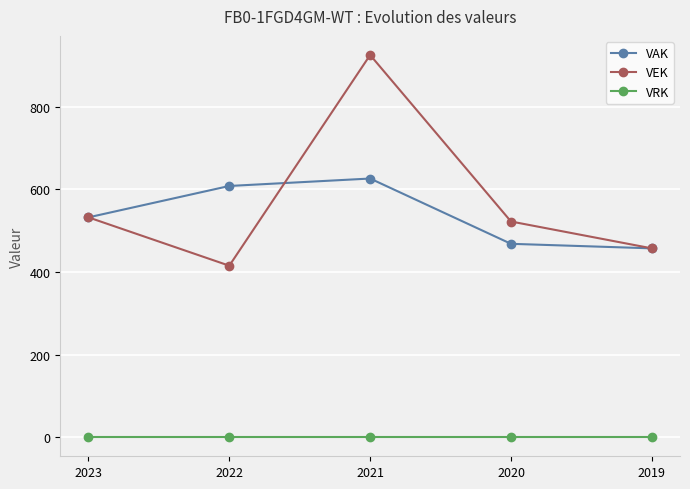

At how many categories does at least one series exceed 423?

5